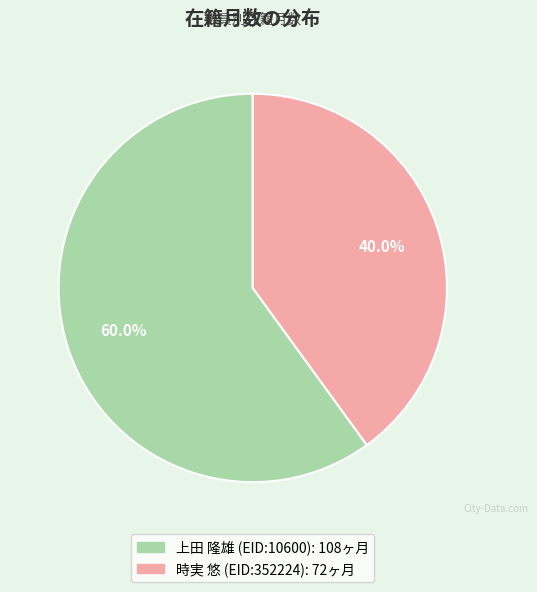

Which category has the biggest portion of the pie?

上田 隆雄 (EID:10600)